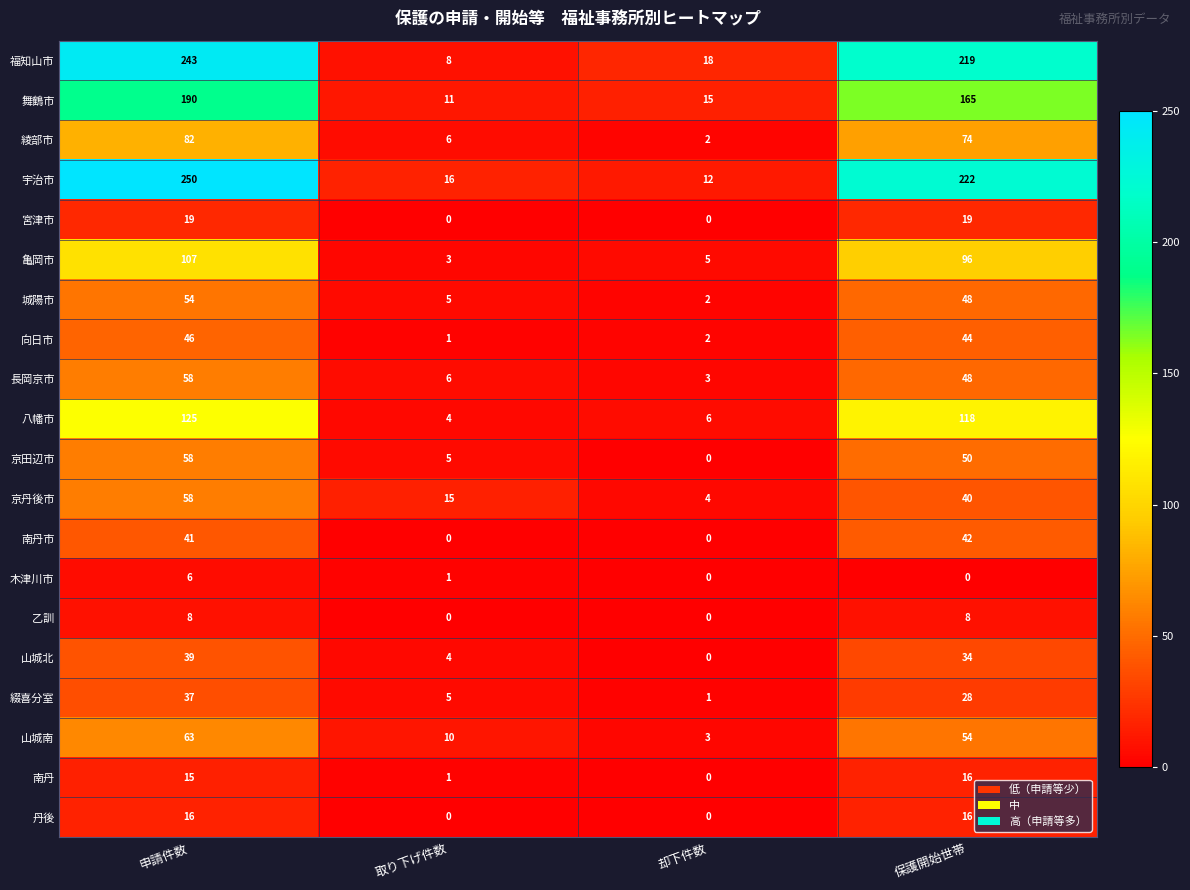

The 京丹後市 series shows 58 at 申請件数. True or false?

True